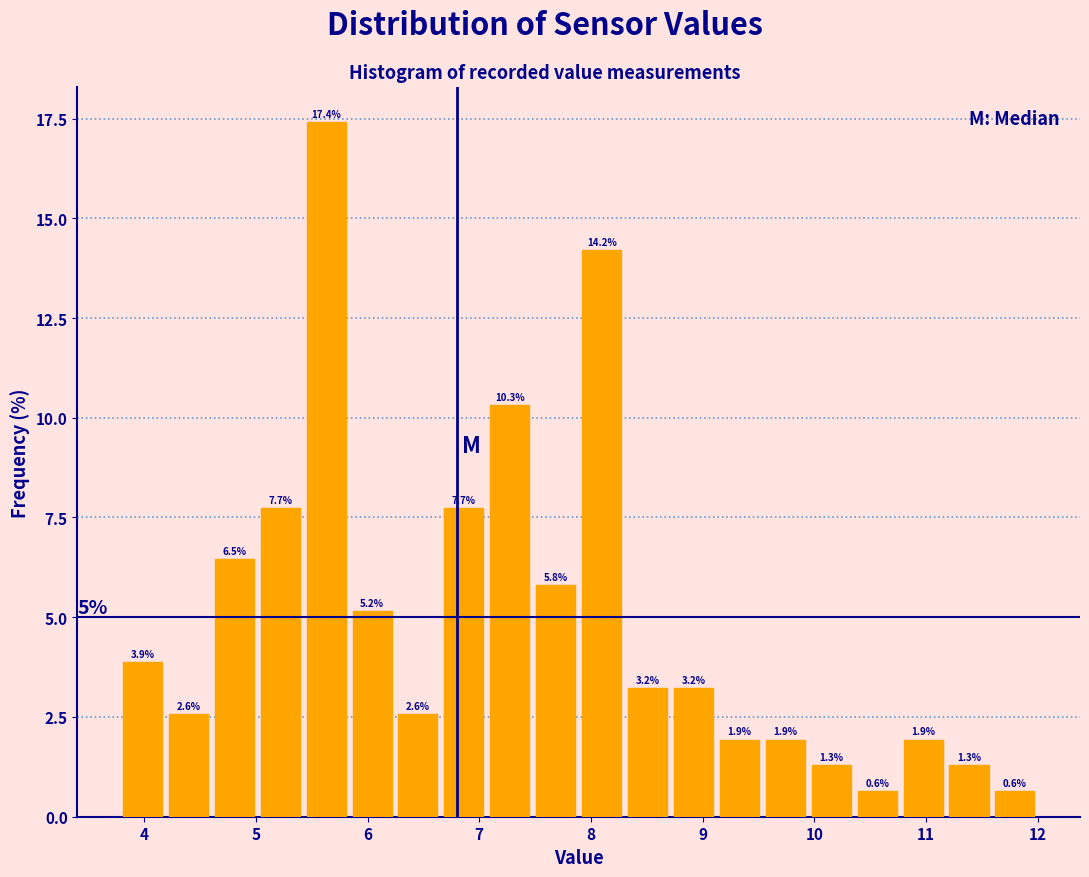

Reading left to right, list every bar in this chart as the range it spans on the x-axis followed by its height. The bar edges are not printed on the chart, so give them approximately, as read against the axis.

3.8 to 4.2: 3.9
4.2 to 4.6: 2.6
4.6 to 5.0: 6.5
5.0 to 5.4: 7.7
5.4 to 5.8: 17.4
5.8 to 6.2: 5.2
6.2 to 6.7: 2.6
6.7 to 7.1: 7.7
7.1 to 7.5: 10.3
7.5 to 7.9: 5.8
7.9 to 8.3: 14.2
8.3 to 8.7: 3.2
8.7 to 9.1: 3.2
9.1 to 9.5: 1.9
9.5 to 9.9: 1.9
9.9 to 10.4: 1.3
10.4 to 10.8: 0.6
10.8 to 11.2: 1.9
11.2 to 11.6: 1.3
11.6 to 12.0: 0.6